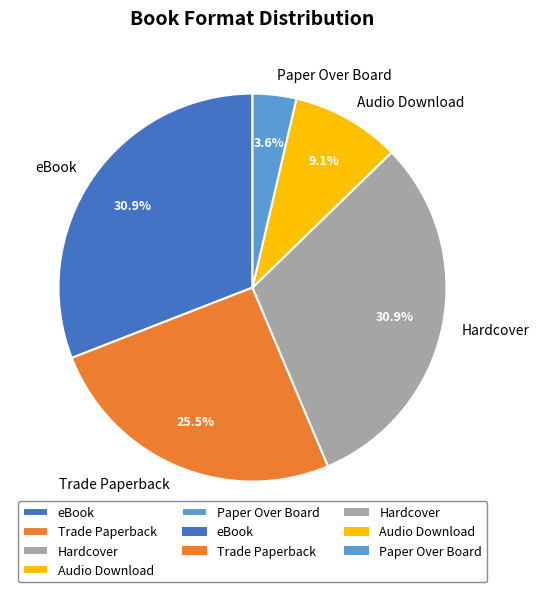

Which has a higher value, Audio Download or Paper Over Board?

Audio Download